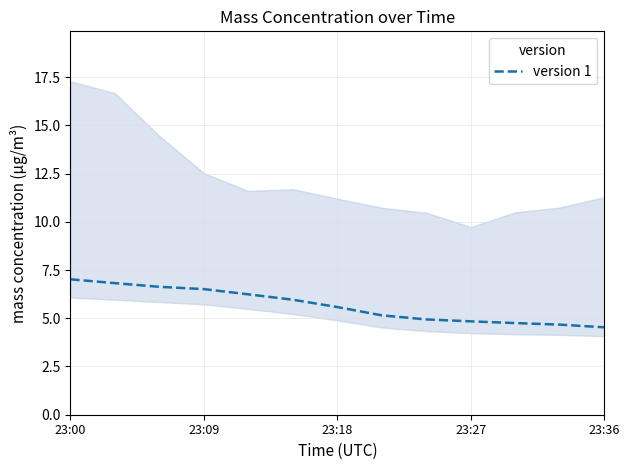

What is the value of the 11th point from the left?

4.8